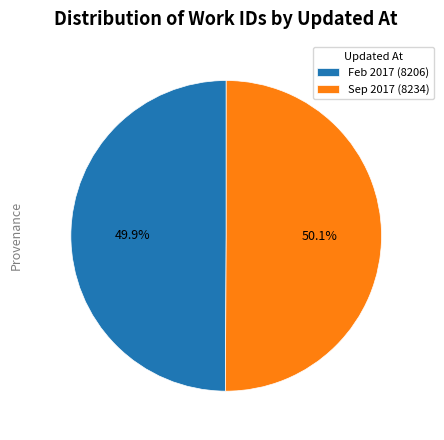

Is the sum of Sep 2017 (8234) and Feb 2017 (8206) greater than half?

Yes